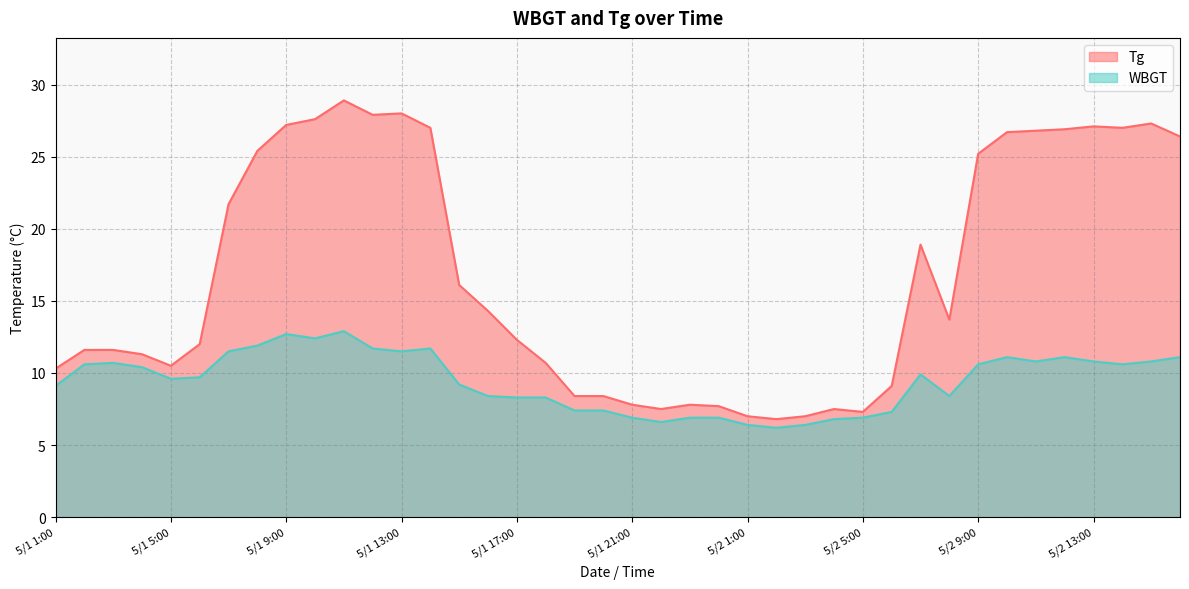

What are all the series names shown in the legend?

Tg, WBGT